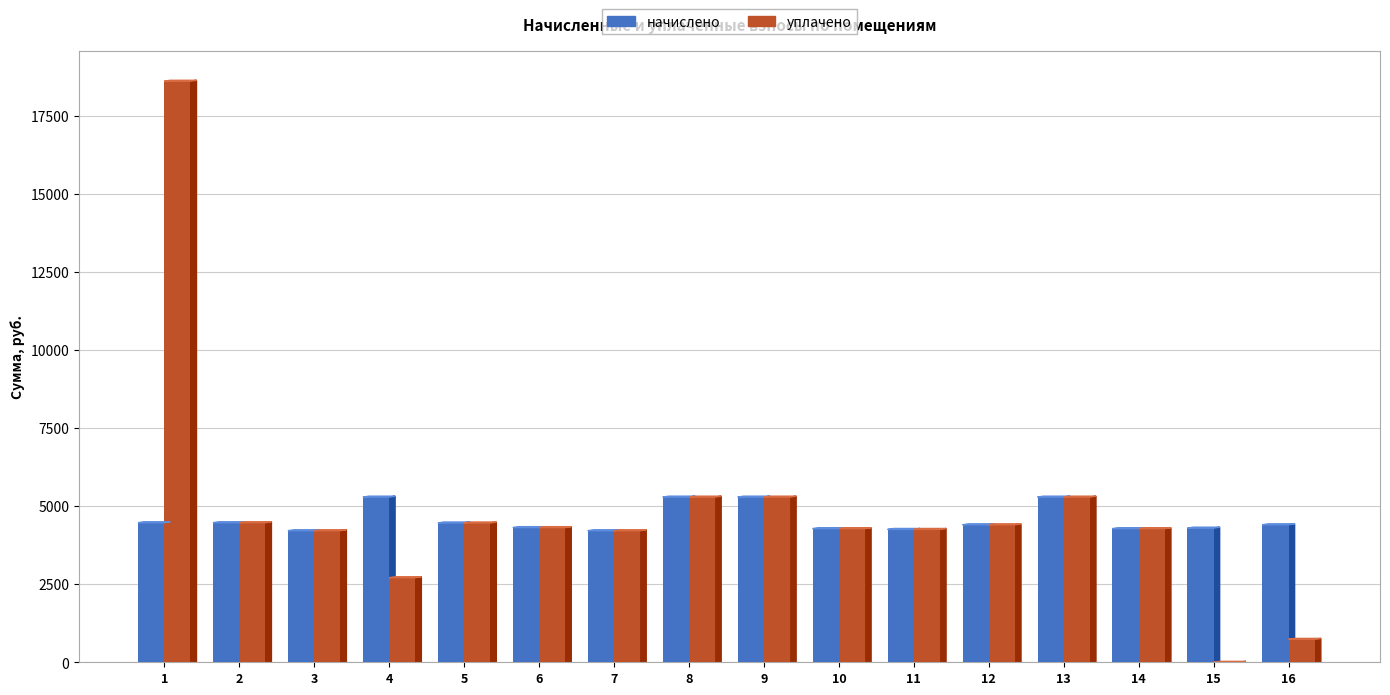

The value of начислено at 5 is 4462.9. True or false?

True